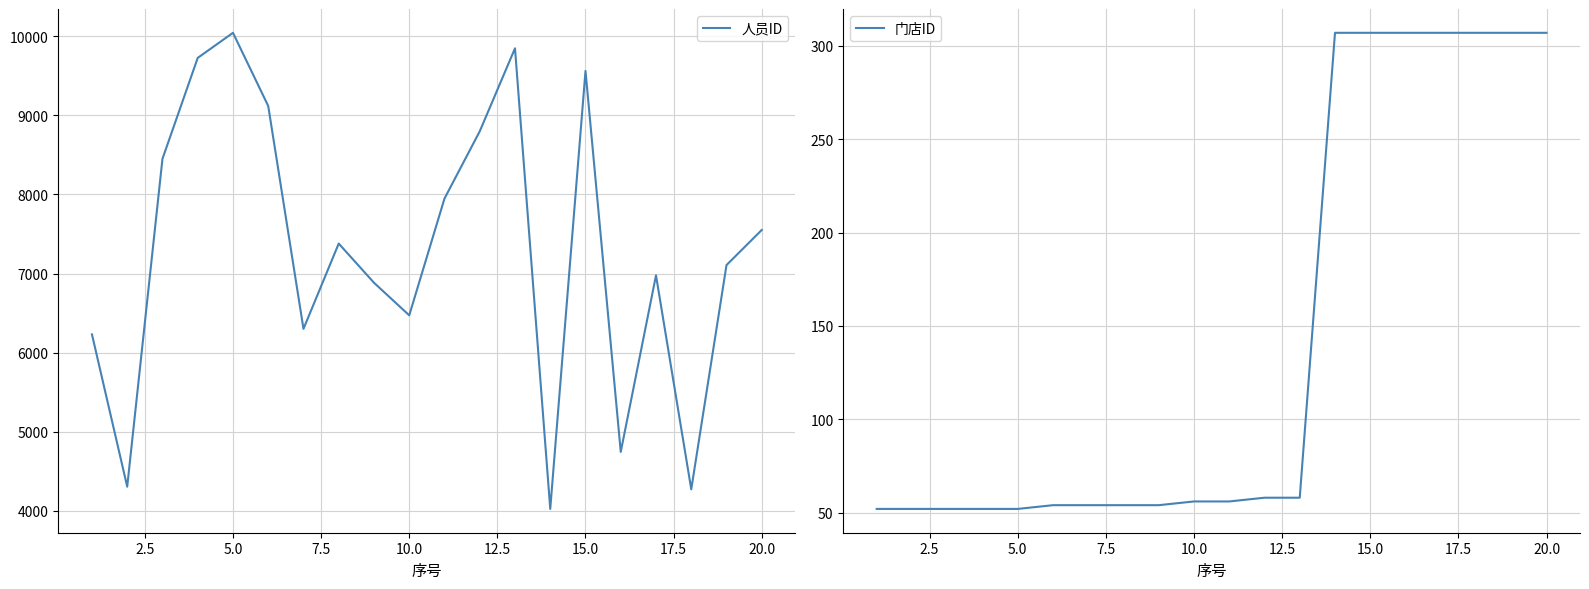

What is the highest value of the 人员ID series?

10043